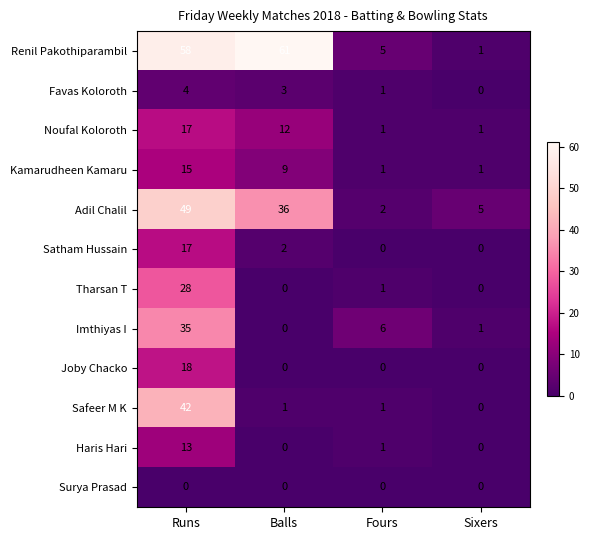

How many data points does each series have?

4